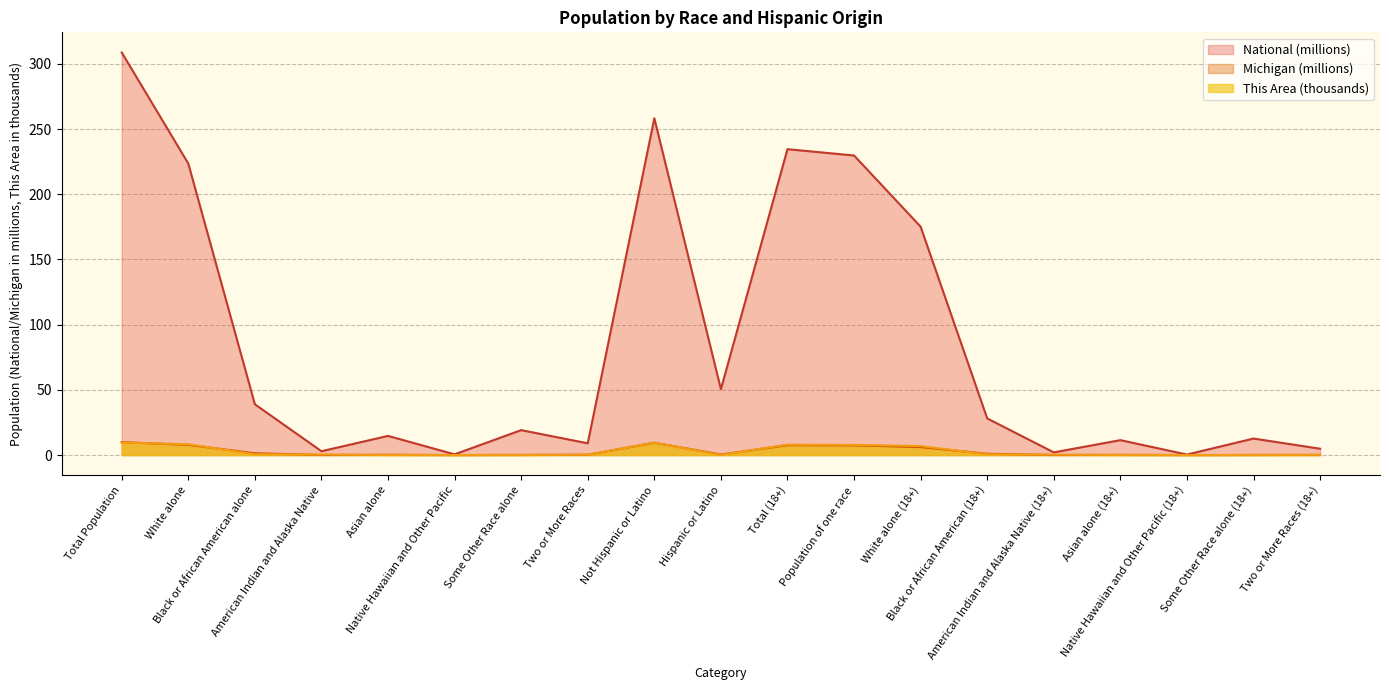

How many interior local valleys does the Michigan series have?

5